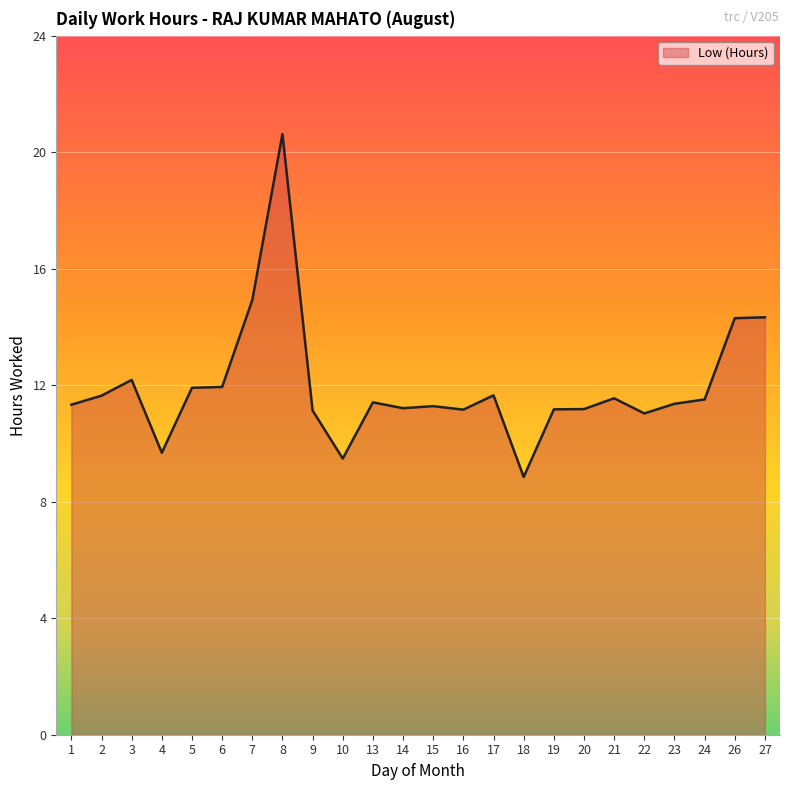

Reading left to right, list all the values displayed in this chart.

11.3	11.6	12.2	9.7	11.9	11.9	14.9	20.6	11.1	9.5	11.4	11.2	11.3	11.2	11.7	8.8	11.2	11.2	11.6	11.0	11.4	11.5	14.3	14.3